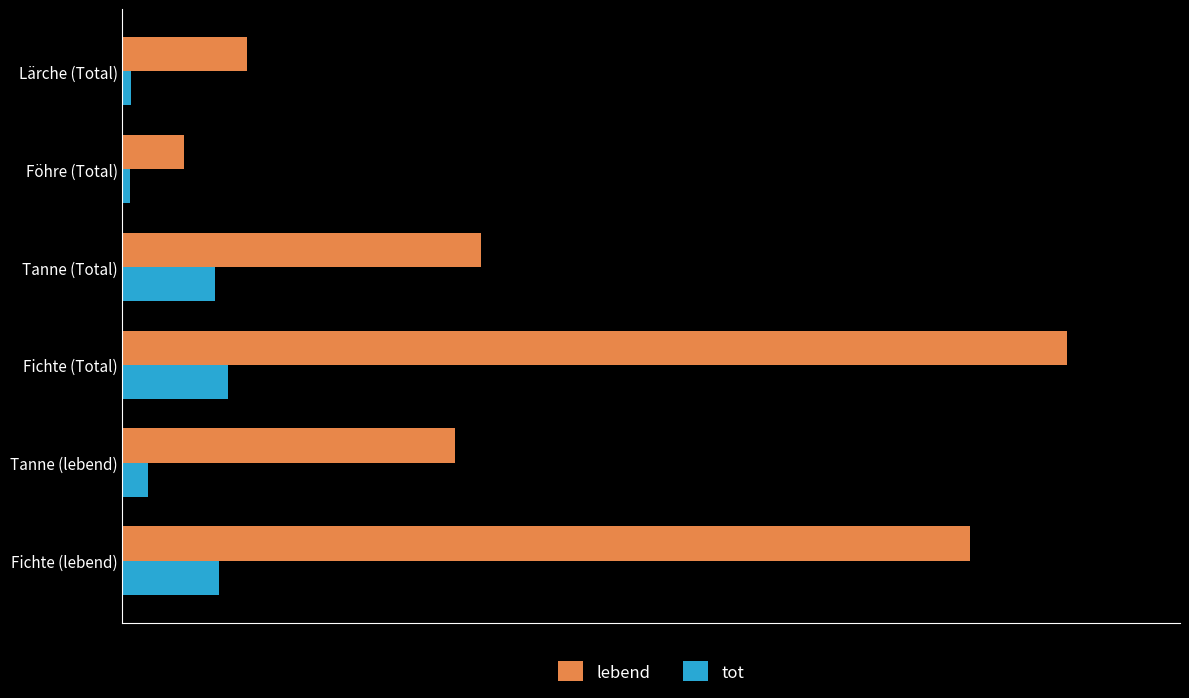

Where is lebend nearest to the value 95628?

Tanne (Total)